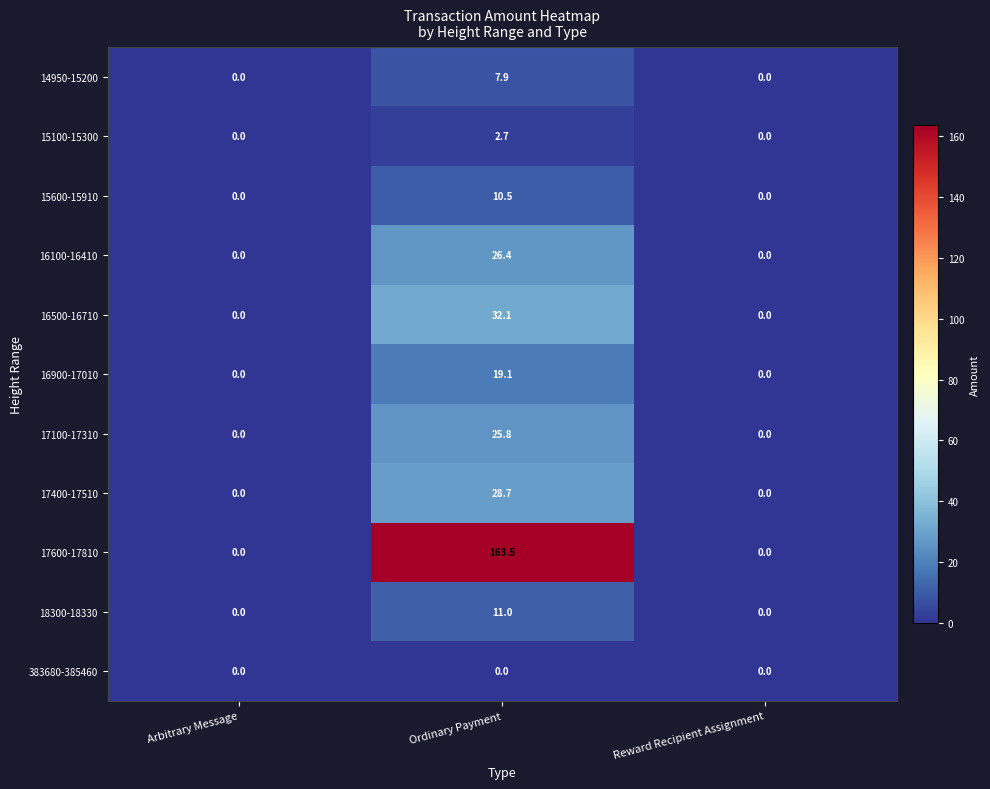

Is it true that 18300-18330 equals 0.0 at Reward Recipient Assignment?

True